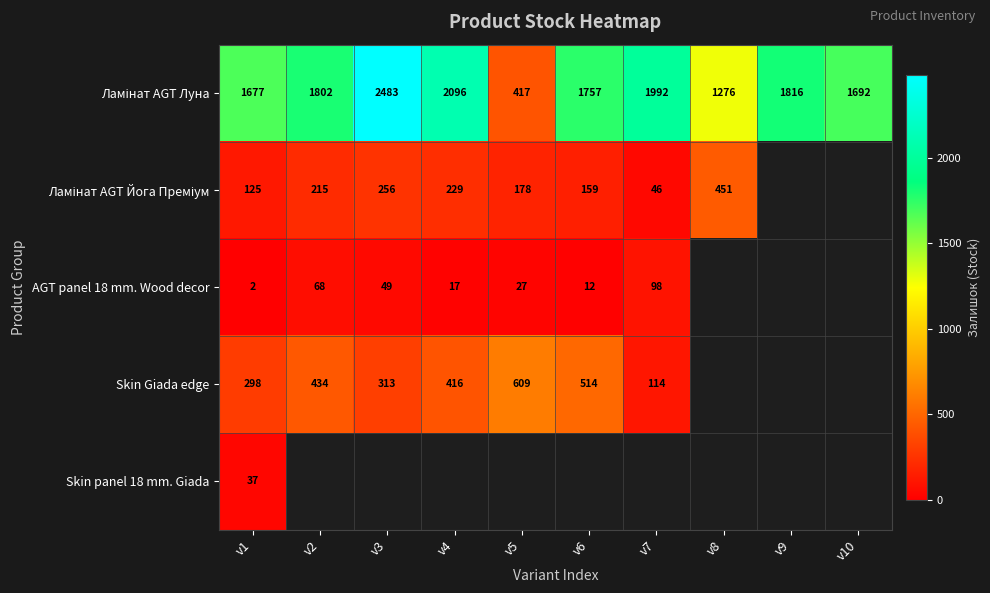

What is the total value across all series at v1?

2139